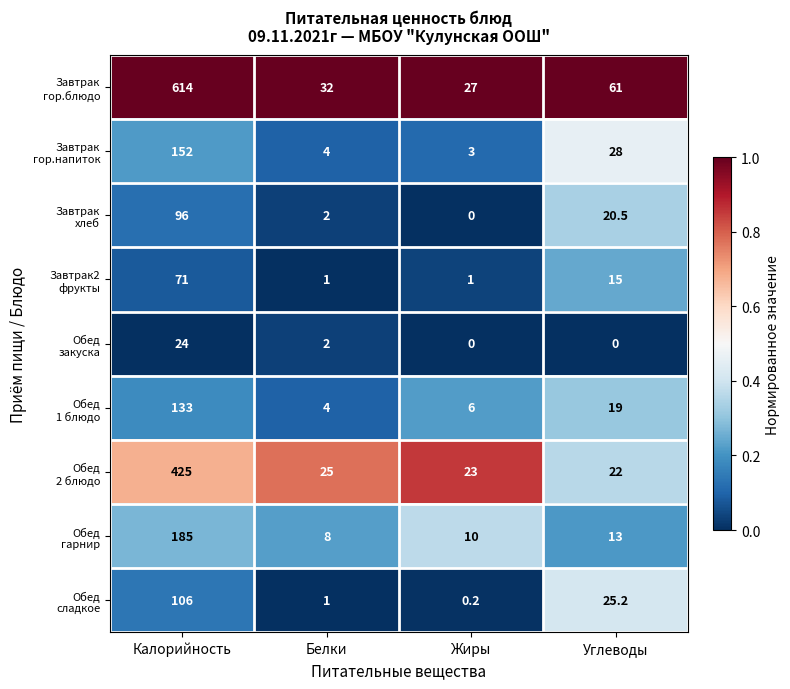

What is the difference between the highest and lowest values at Белки?

31.0